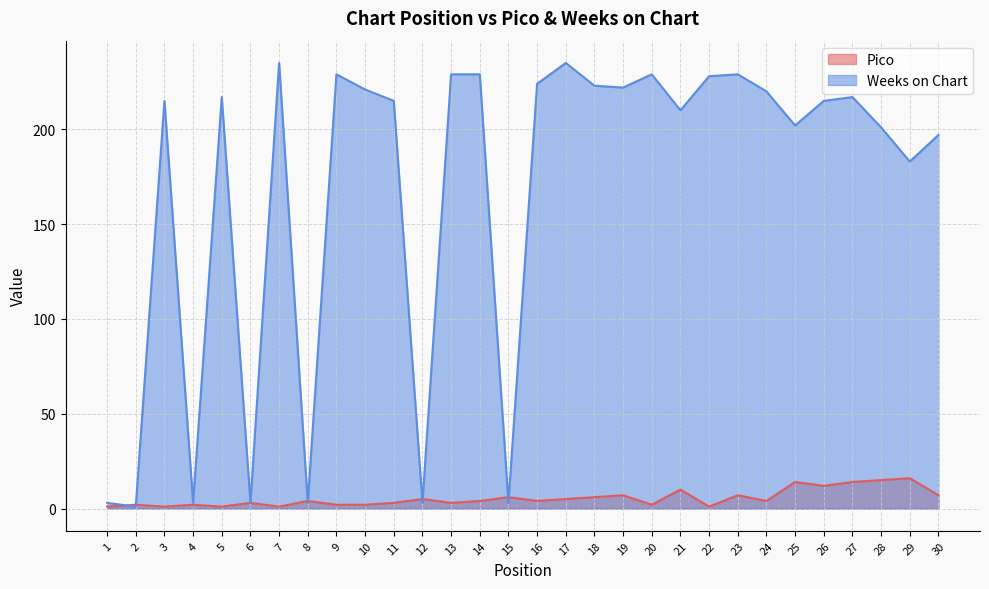

True or false: Weeks on Chart has a value of 197 at 30.

True